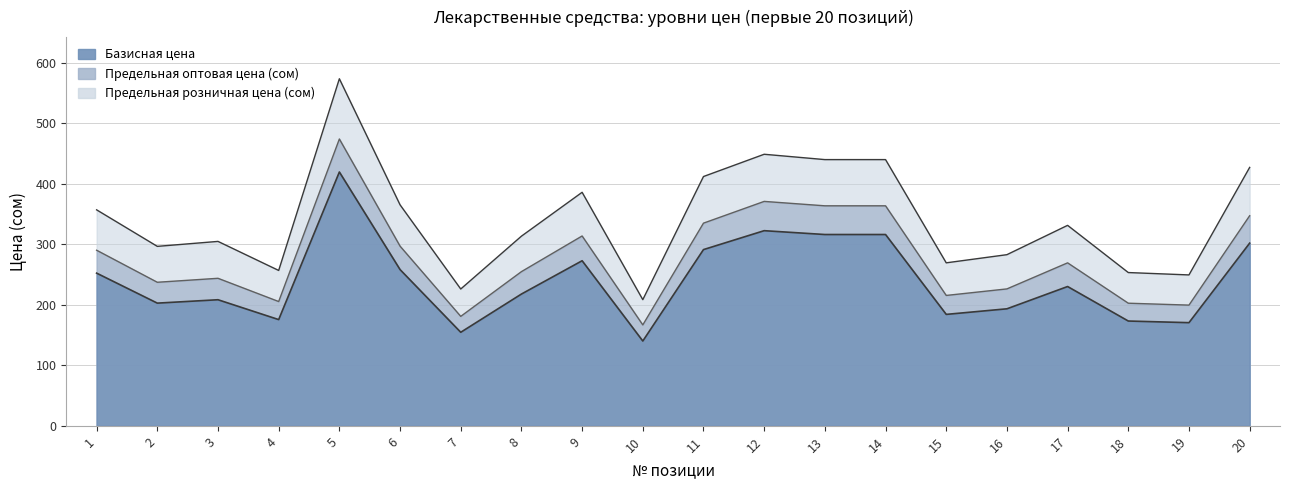

What is the value of the Предельная розничная цена (сом) point at the 6th from the left?

365.1